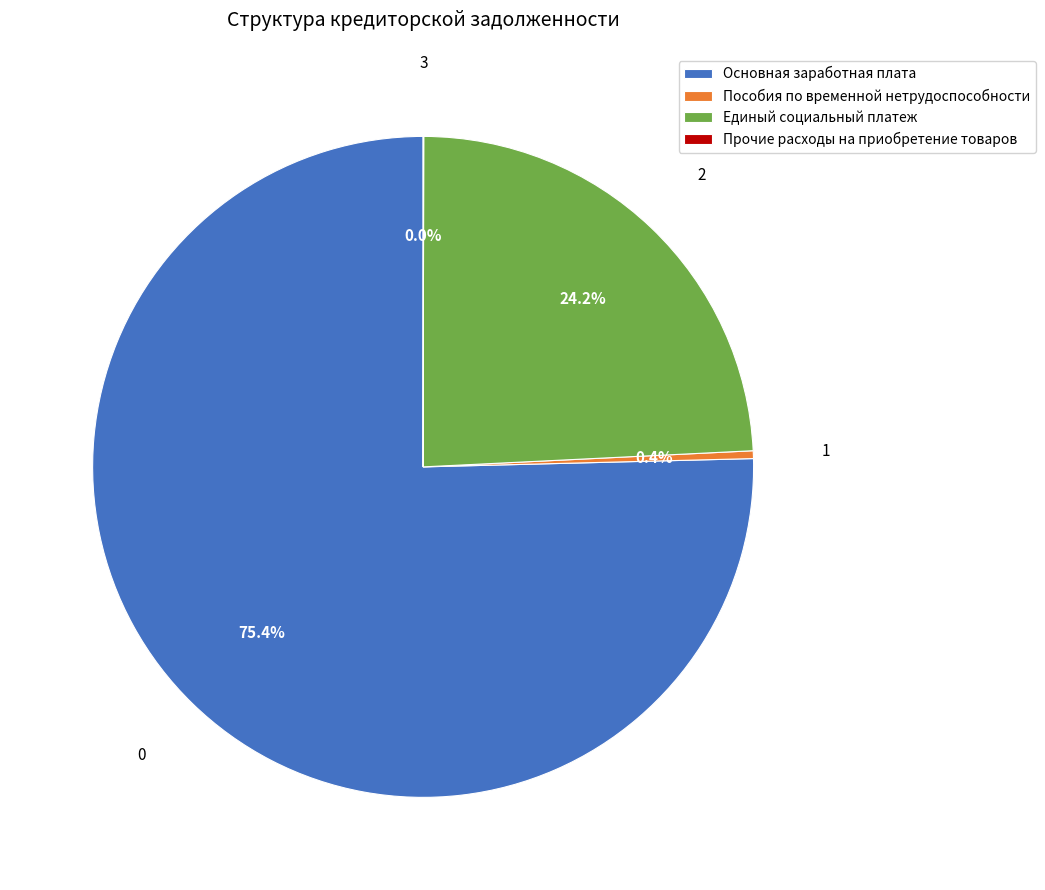

What is the ratio of the value at Основная заработная плата to the value at Пособия по временной нетрудоспособности?

199.0